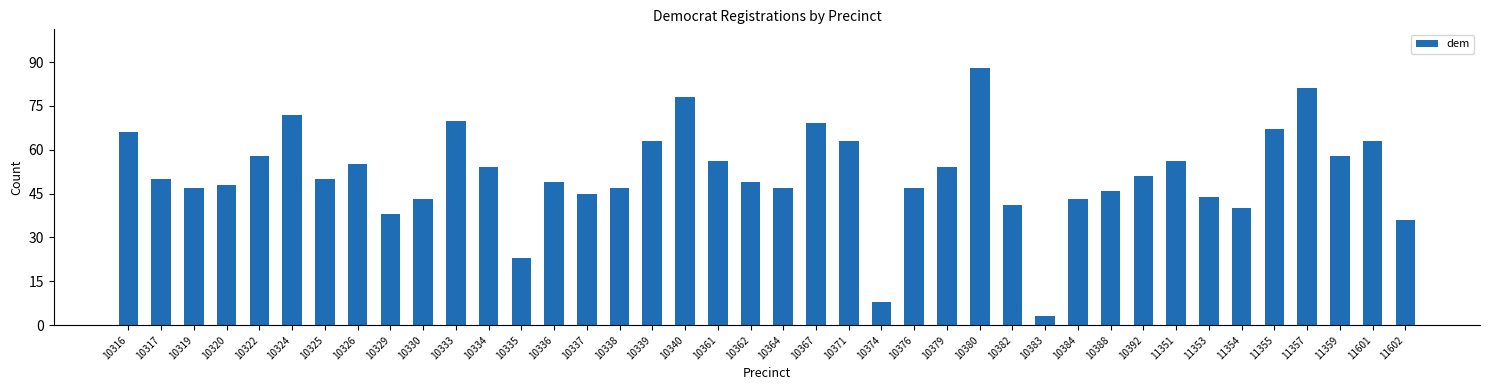

What is the sum of all values?

2066